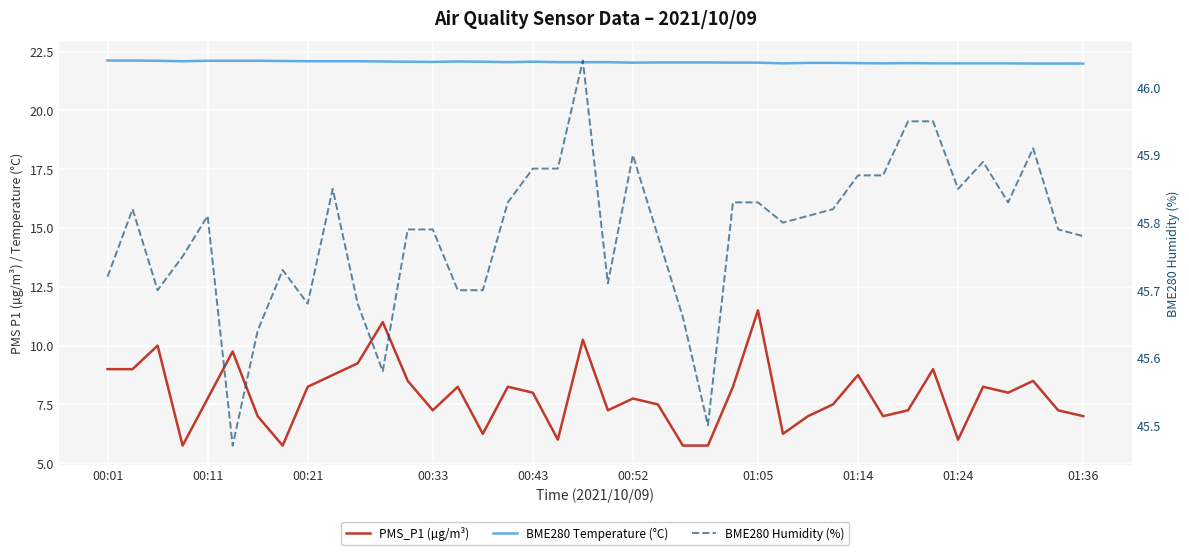

Which series has the widest spread of values?

PMS_P1 (µg/m³)